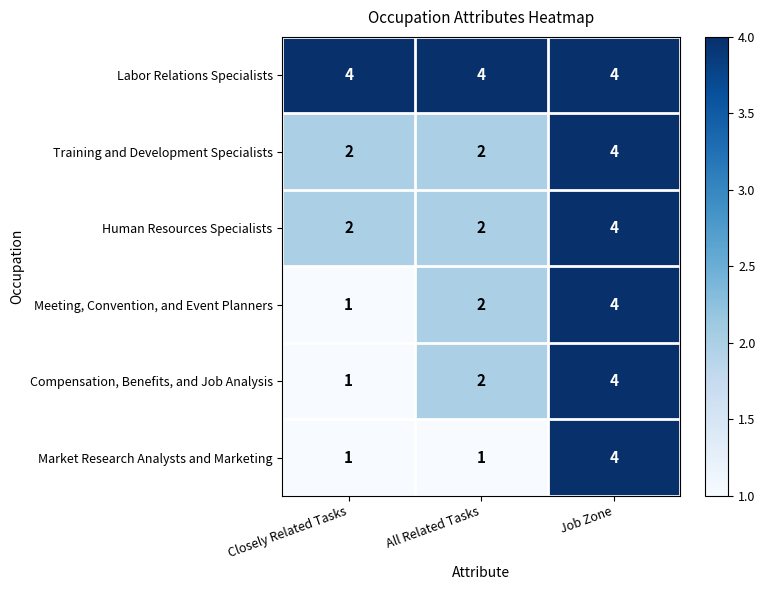

Which category has the highest value in the Training and Development Specialists series?

Job Zone